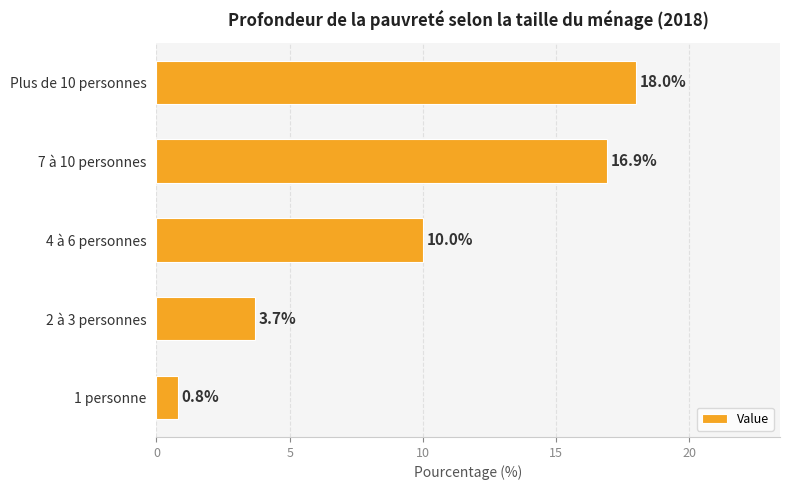

Rank the categories by value from highest to lowest.

Plus de 10 personnes, 7 à 10 personnes, 4 à 6 personnes, 2 à 3 personnes, 1 personne